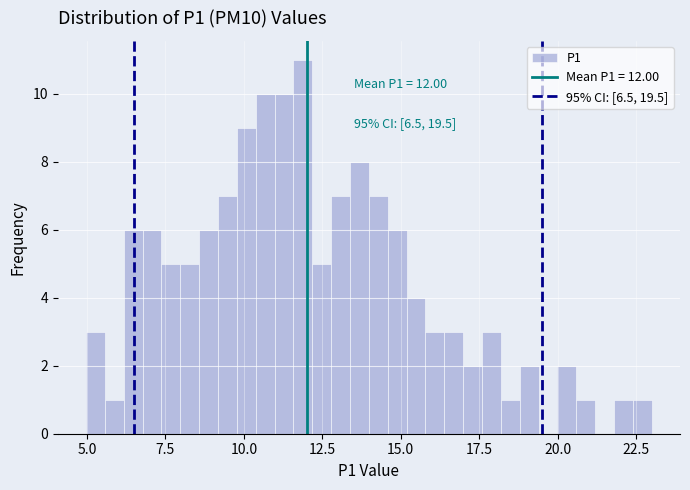

Read against the x-axis, roughly where is the centre of the tallest bar?

12.0